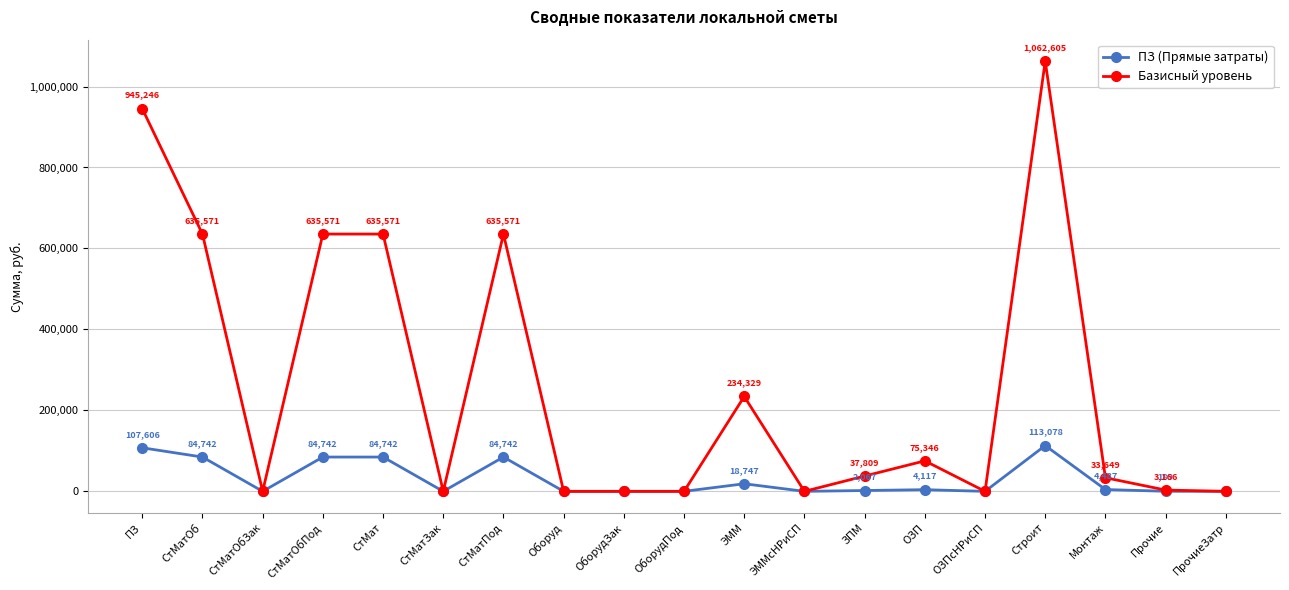

At which label does ПЗ (Прямые затраты) first exceed 2067?

ПЗ